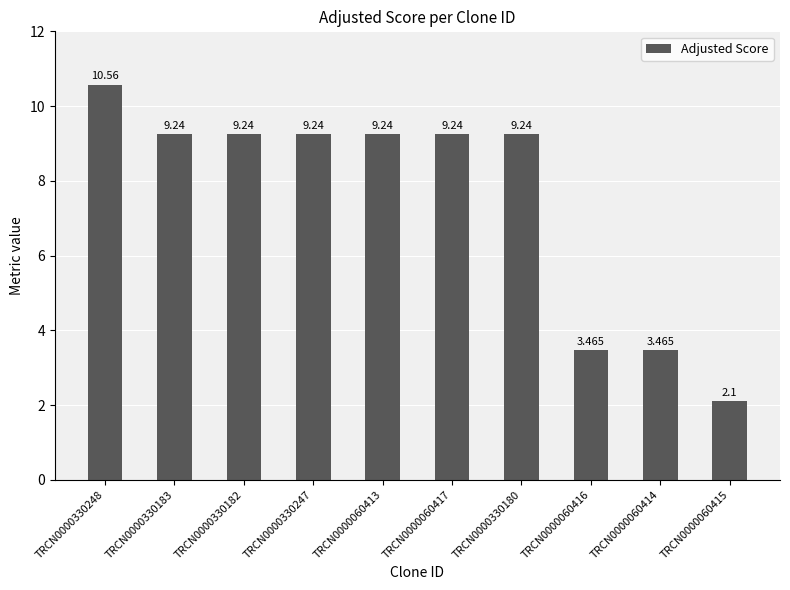

What is the approximate value at TRCN0000330182?

9.2